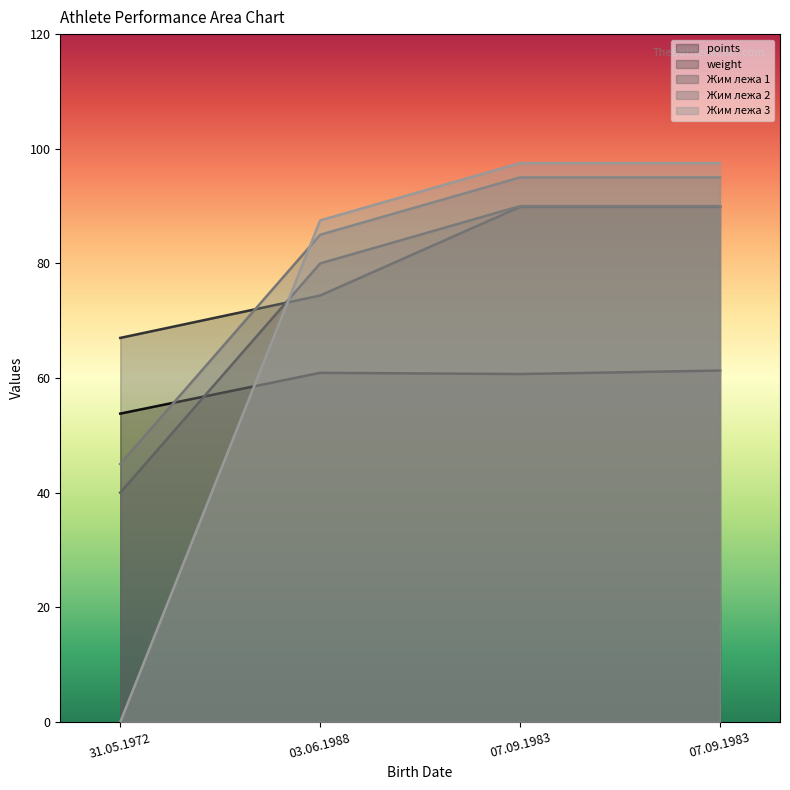

What is the sum of all Жим лежа 1 values?

300.0